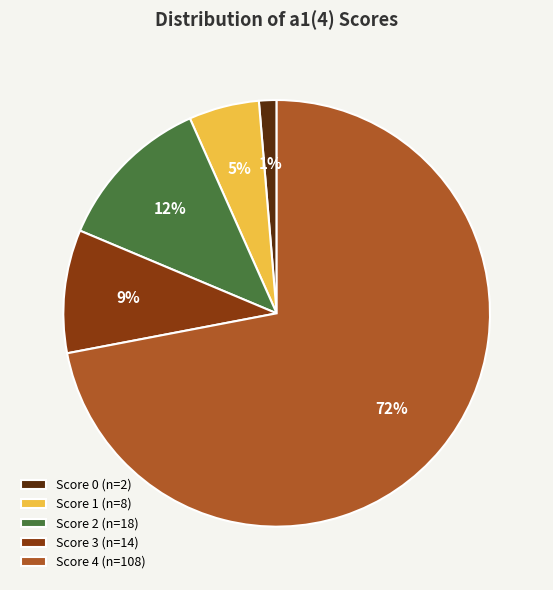

Does any single category account for the majority?

Yes